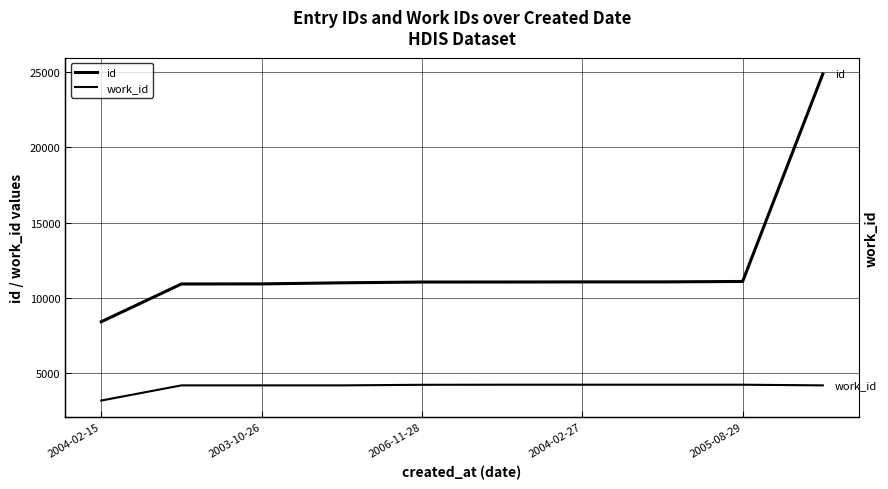

How many lines are shown in the chart?

2